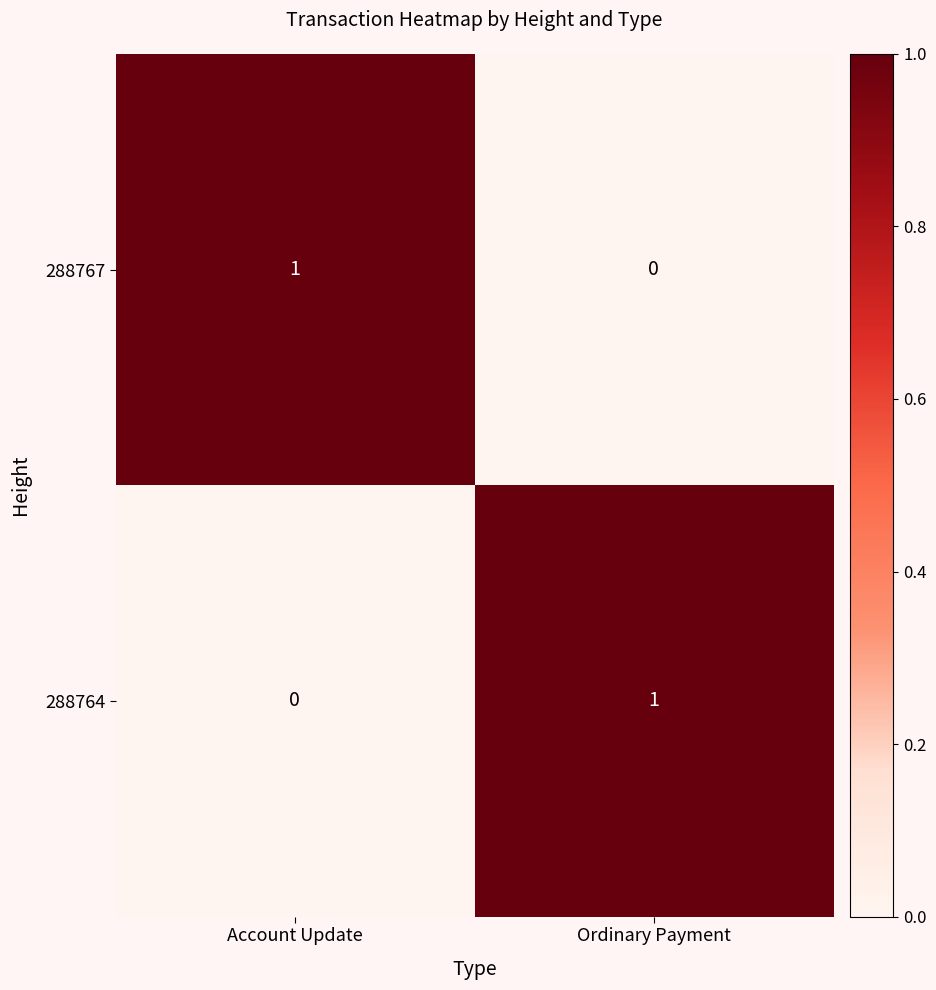

What is the total value across all series at Account Update?

1